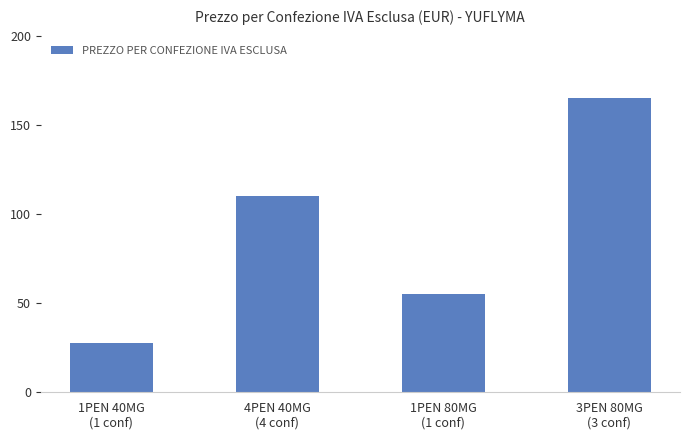

True or false: the data shows 164.8 at 3PEN 80MG
(3 conf).

True